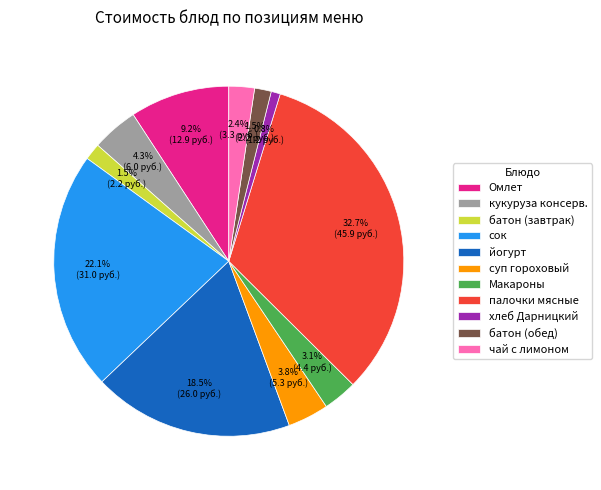

To the nearest percent, what is the combined percentage of хлеб Дарницкий and палочки мясные?

34%